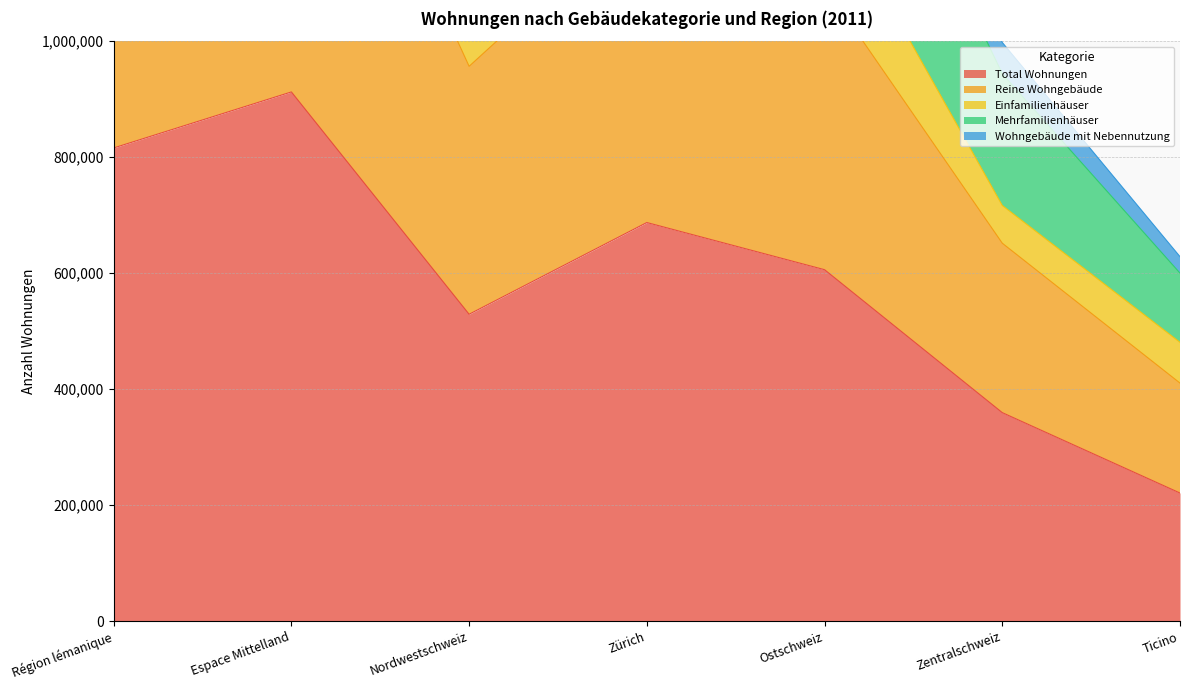

The value of Mehrfamilienhäuser at Espace Mittelland is 783172. True or false?

False